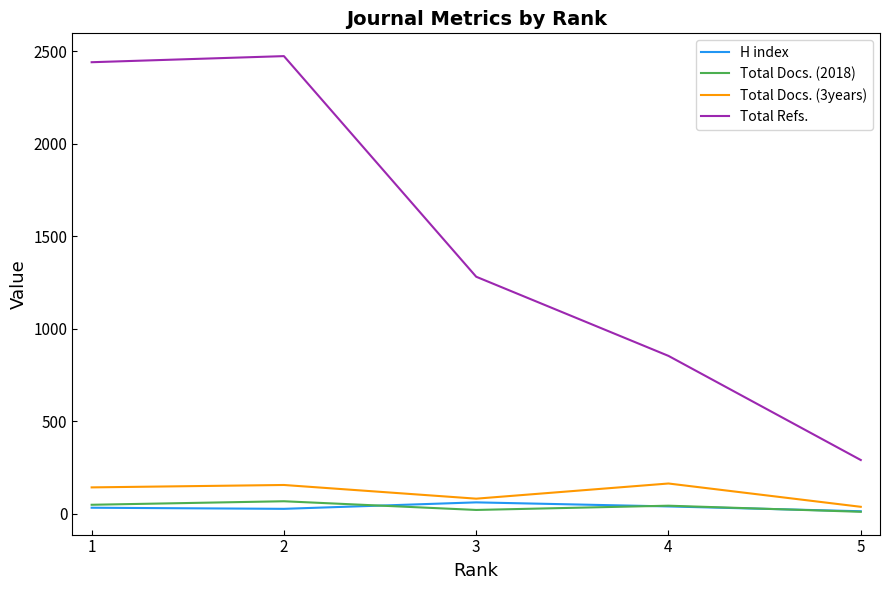

What is the total value across all series at 1?

2663